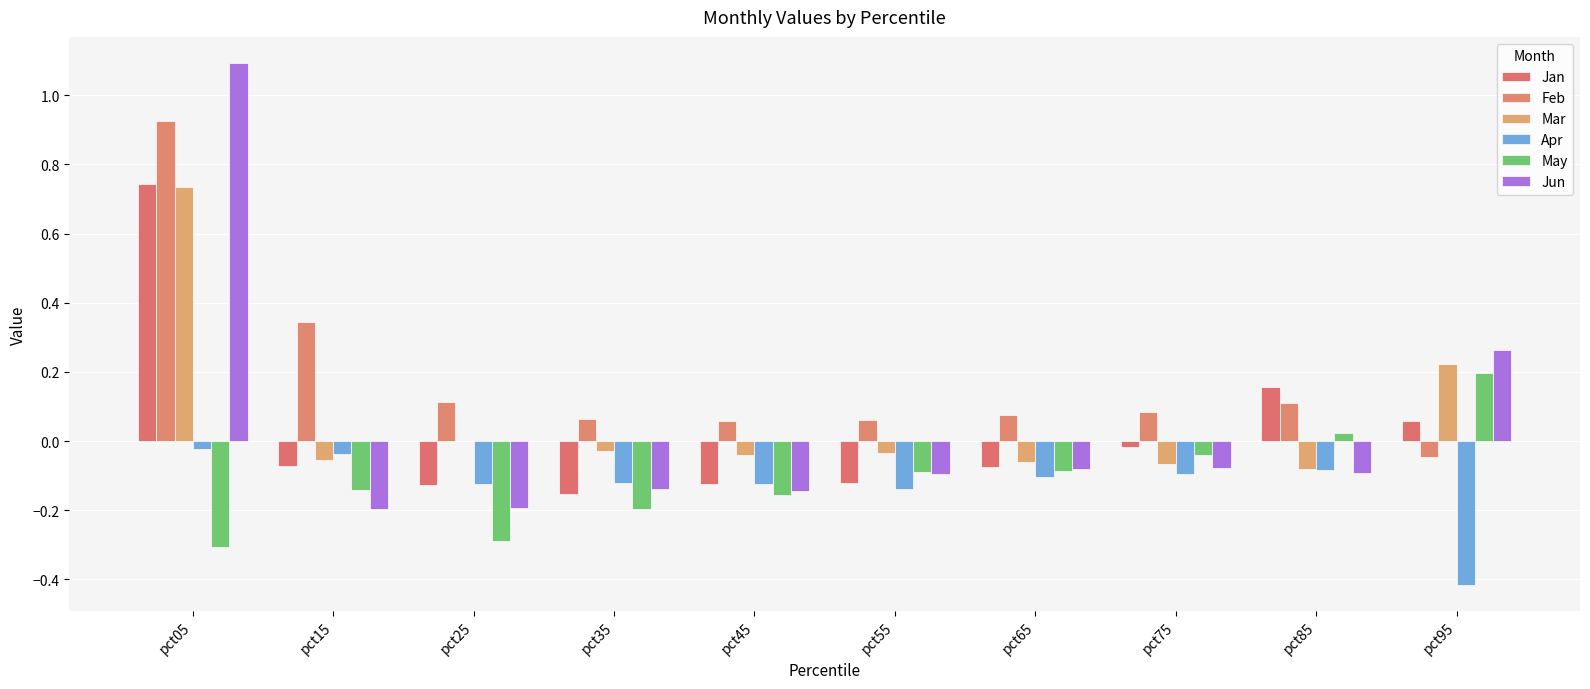

Which series has the widest spread of values?

Jun